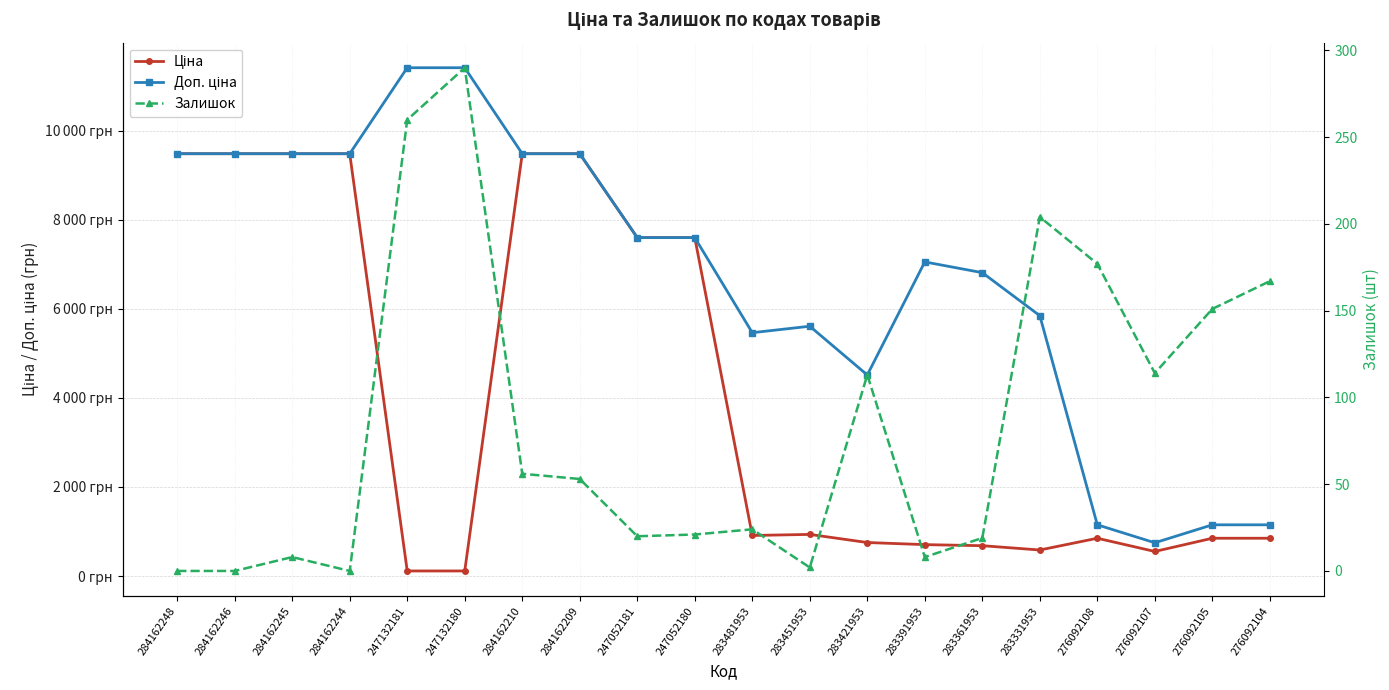

Rank the series by their average value, from lowest to highest.

Залишок, Ціна, Доп. ціна